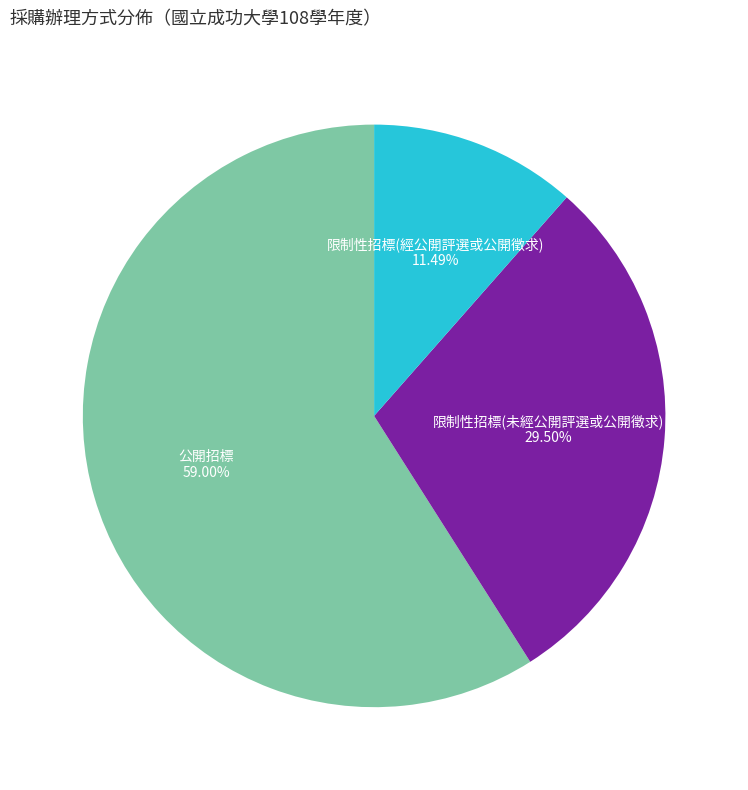

Does any single category account for the majority?

Yes